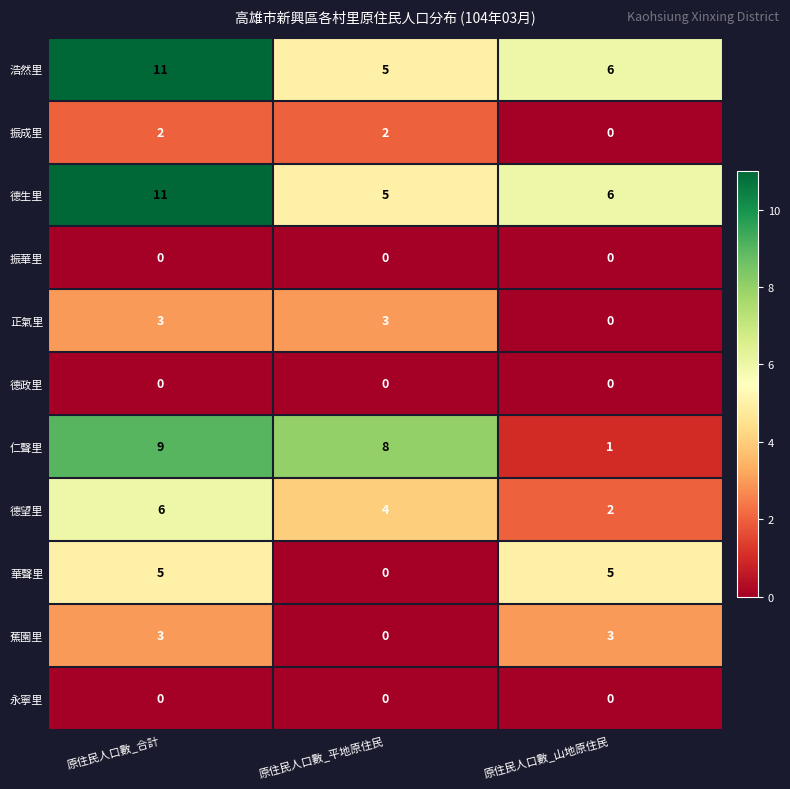

The 振成里 series shows 2 at 原住民人口數_合計. True or false?

True